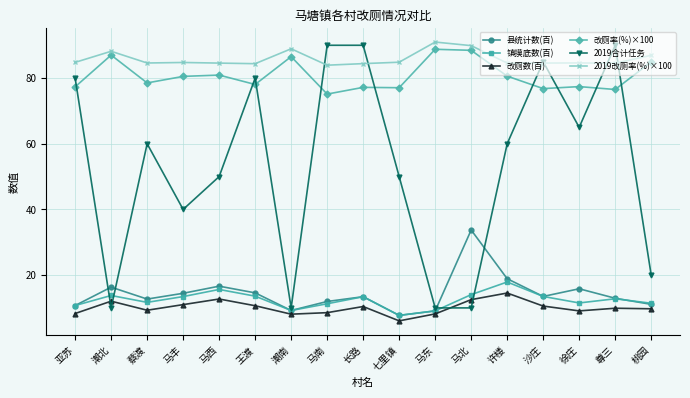

What is the label of the 7th point from the right?

马东